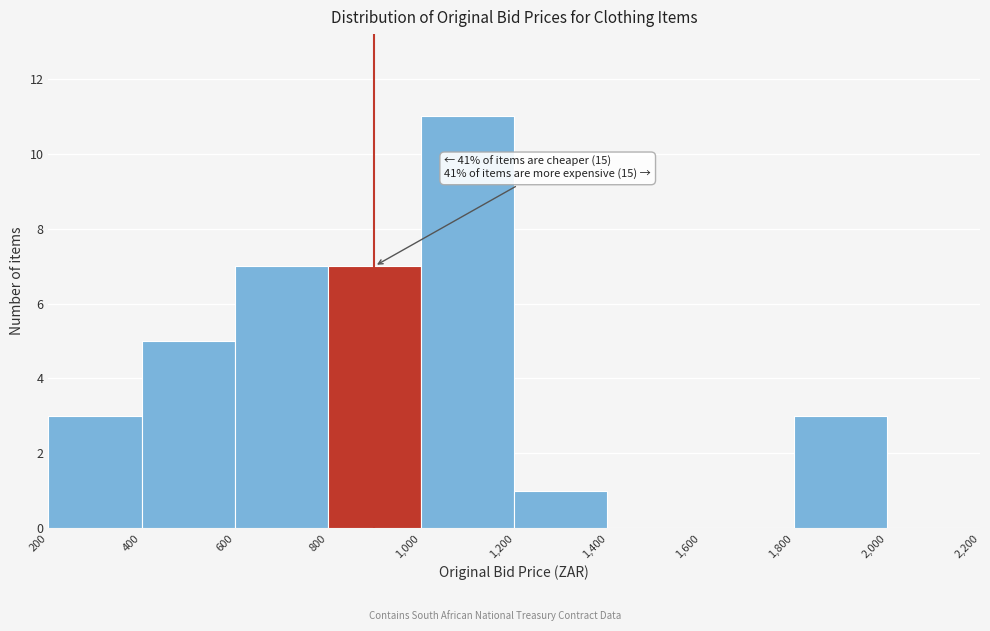

Over which range of the x-axis is the bar tallest?

1,000 to 1,200